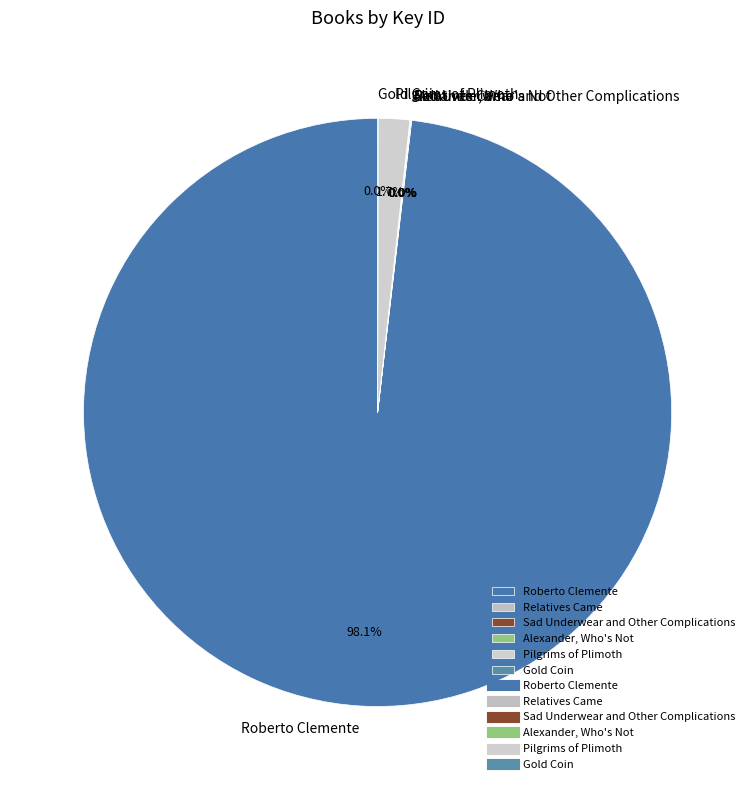

Does any single category account for the majority?

Yes